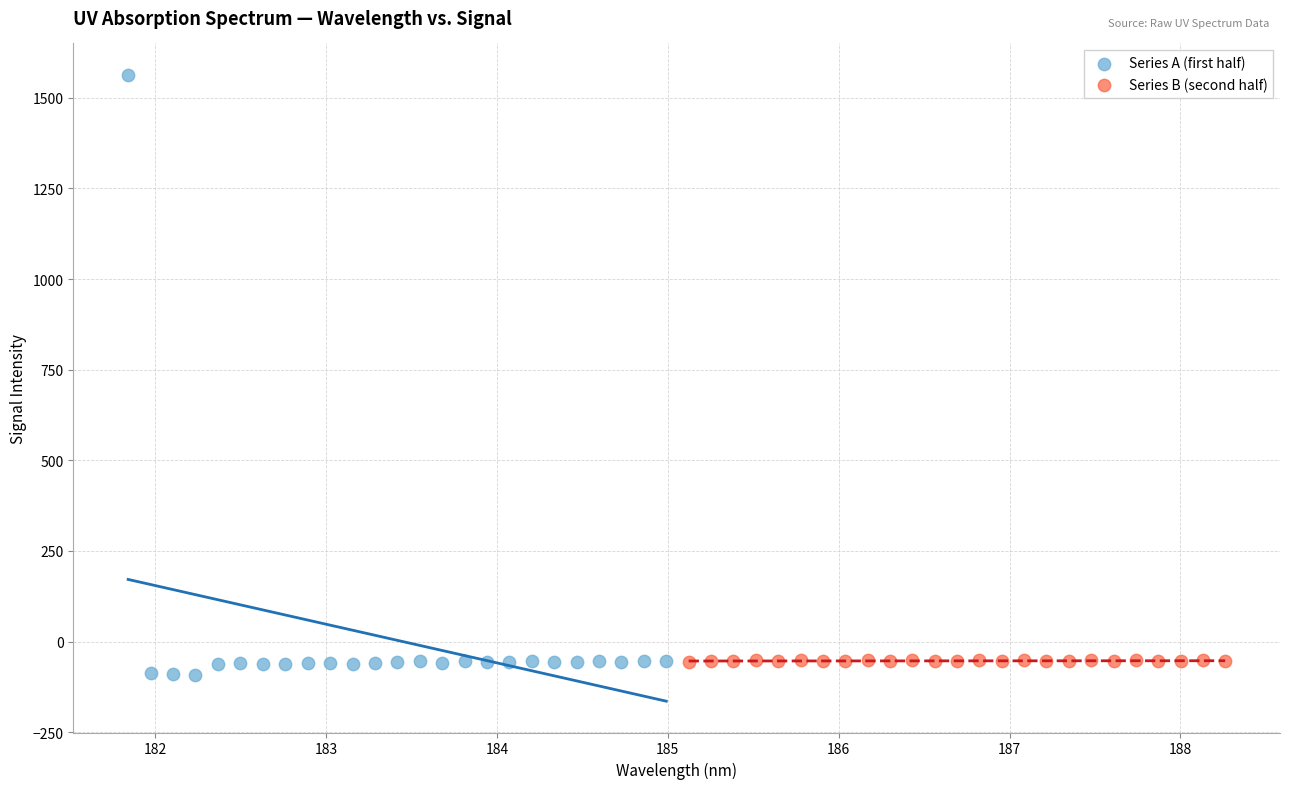

What are all the series names shown in the legend?

Series A (first half), Series B (second half)